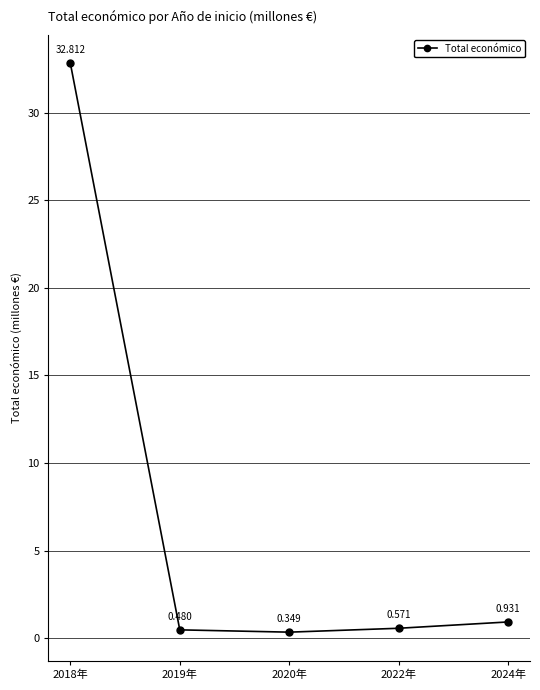

True or false: there are more than 0 points higher than both neighbors.

False